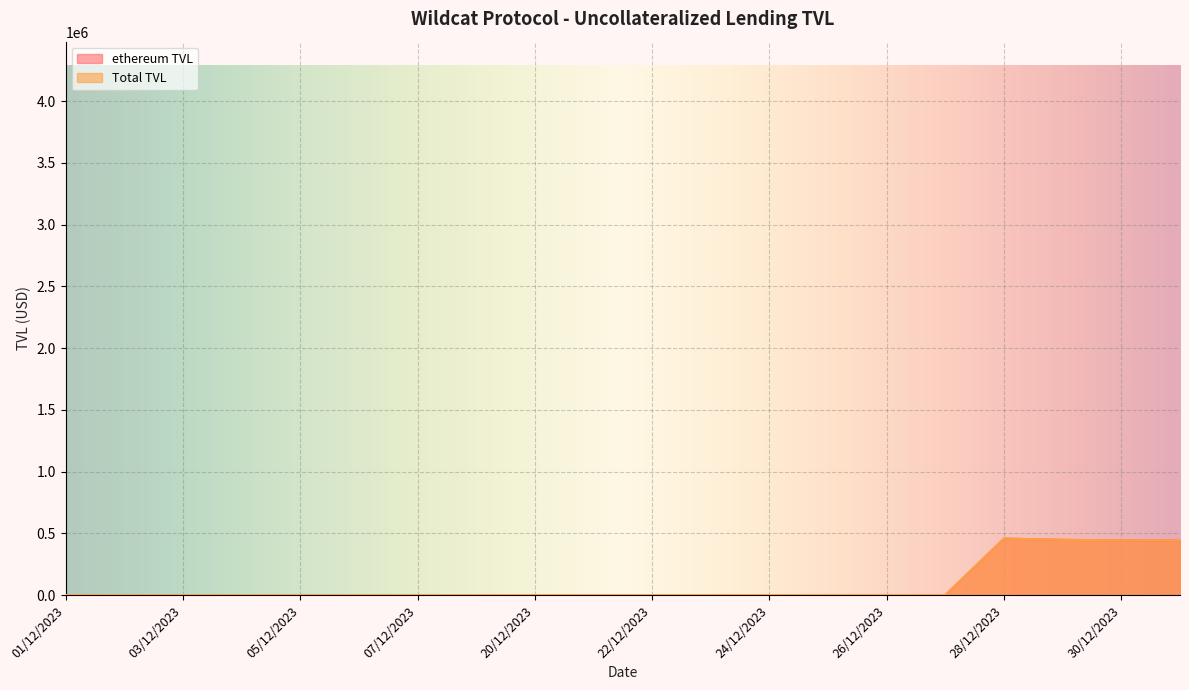

Between 25/12/2023 and 01/12/2023, which is larger?

25/12/2023